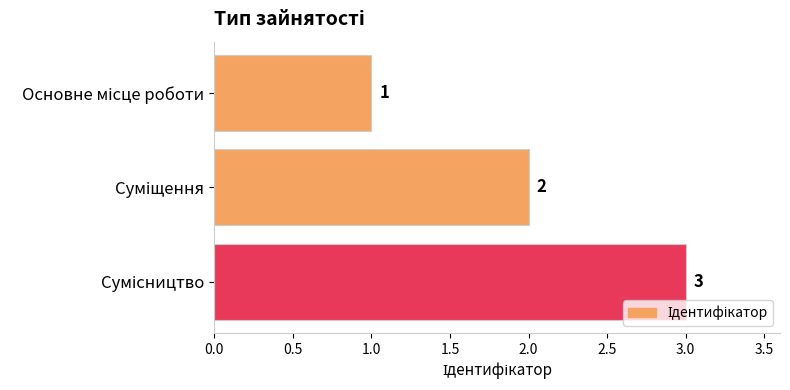

How many values are between 1 and 3?

3